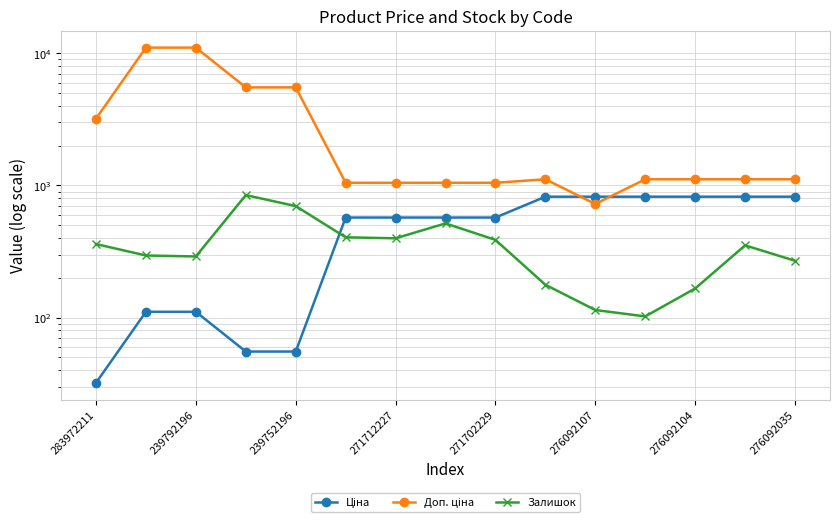

The Ціна series shows 42.3 at 239792196. True or false?

False